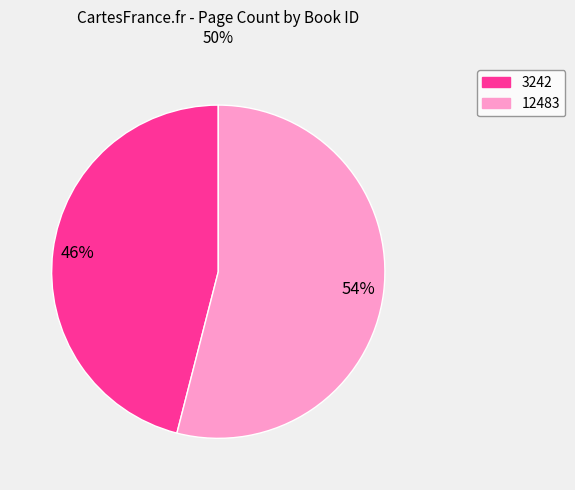

To the nearest percent, what is the average slice percentage?

50%